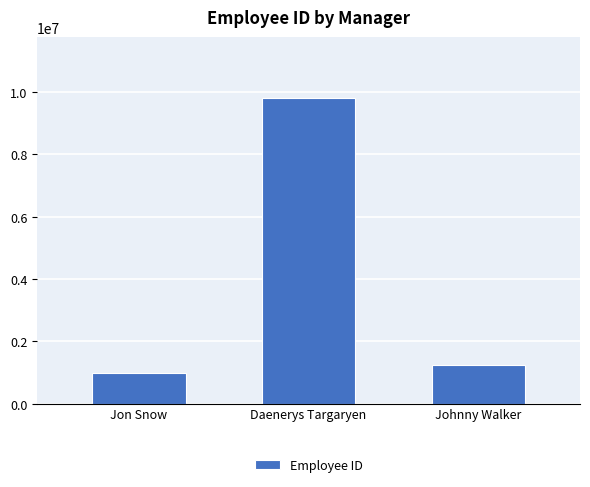

Where is the data nearest to the value 5391620?

Johnny Walker